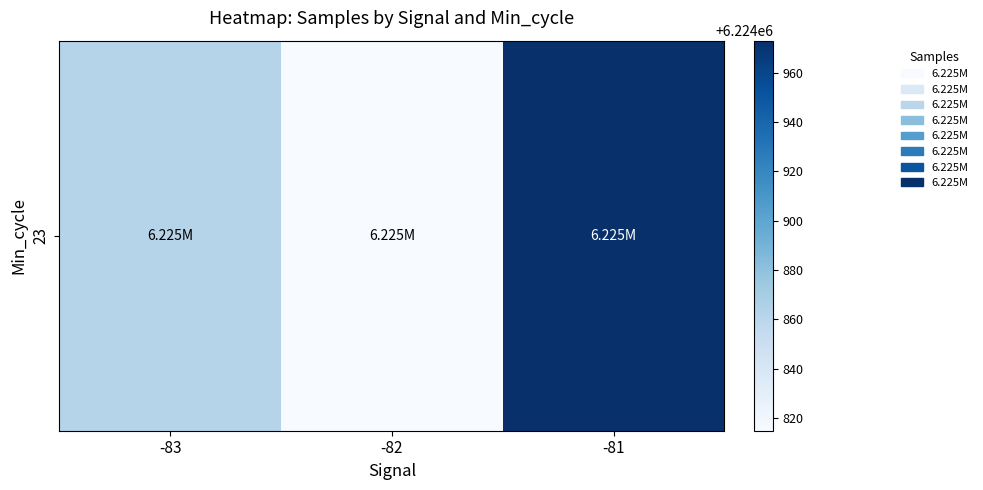

Is it true that the value at -83 is 1967097.4?

False